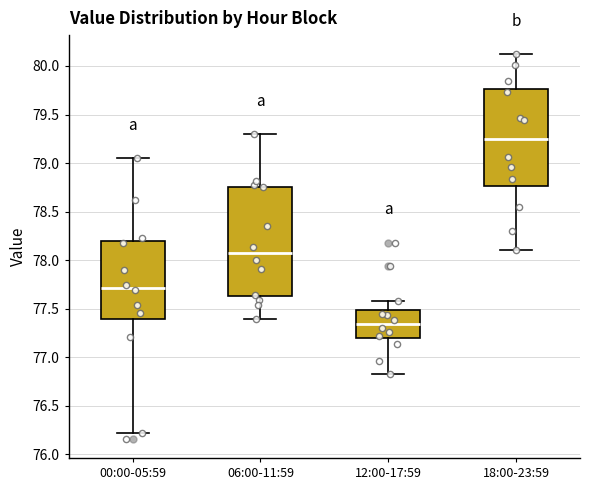

Which box is the tallest, from its lower edge to its upper edge?

06:00-11:59